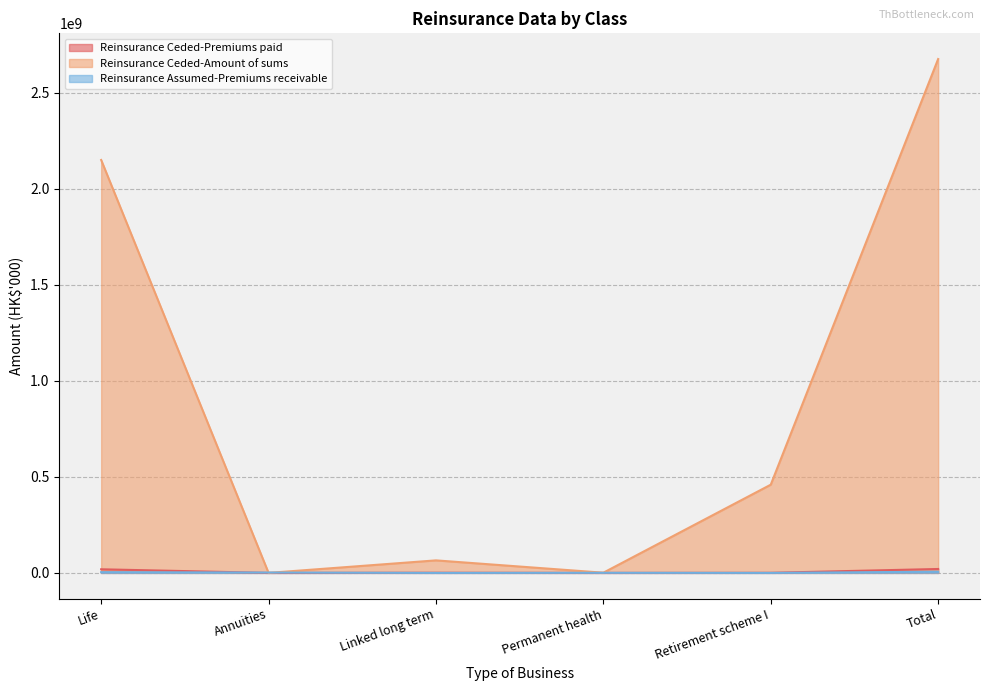

How many series are shown in this chart?

3